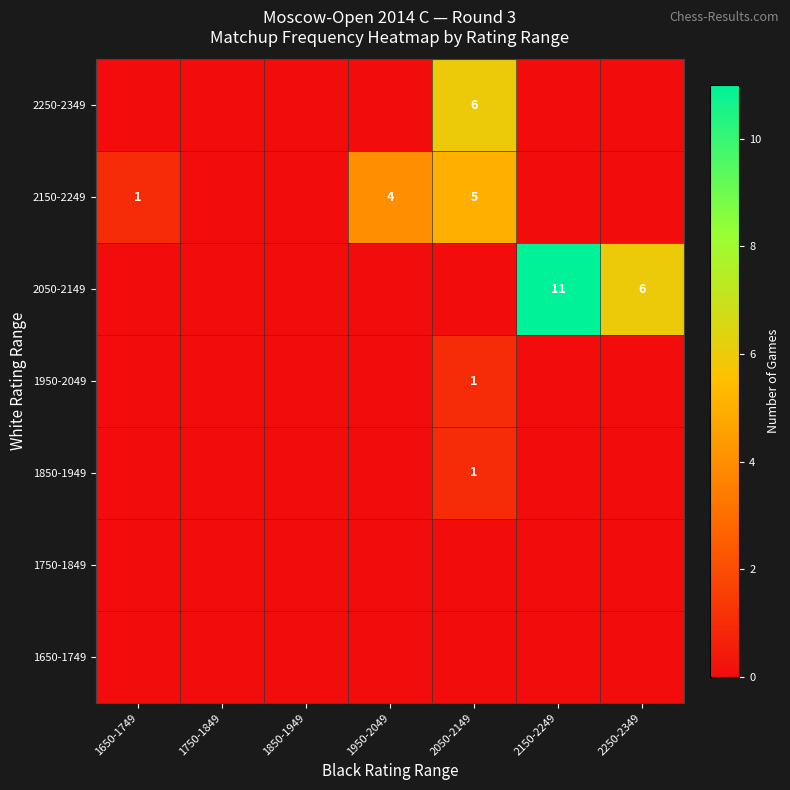

How many values in the 2050-2149 series exceed 0?

2